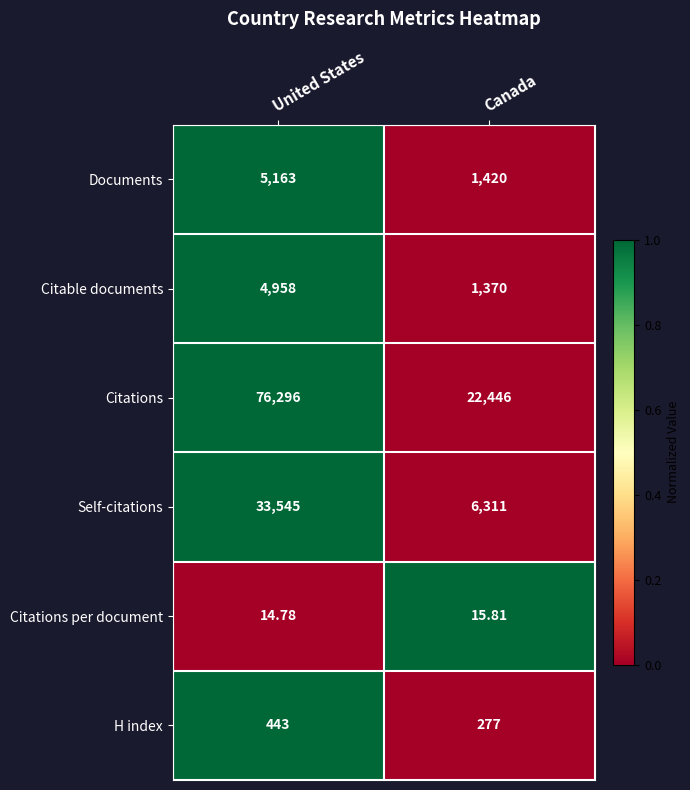

Is the value of Self-citations at Canada greater than the value of Citations per document at Canada?

Yes